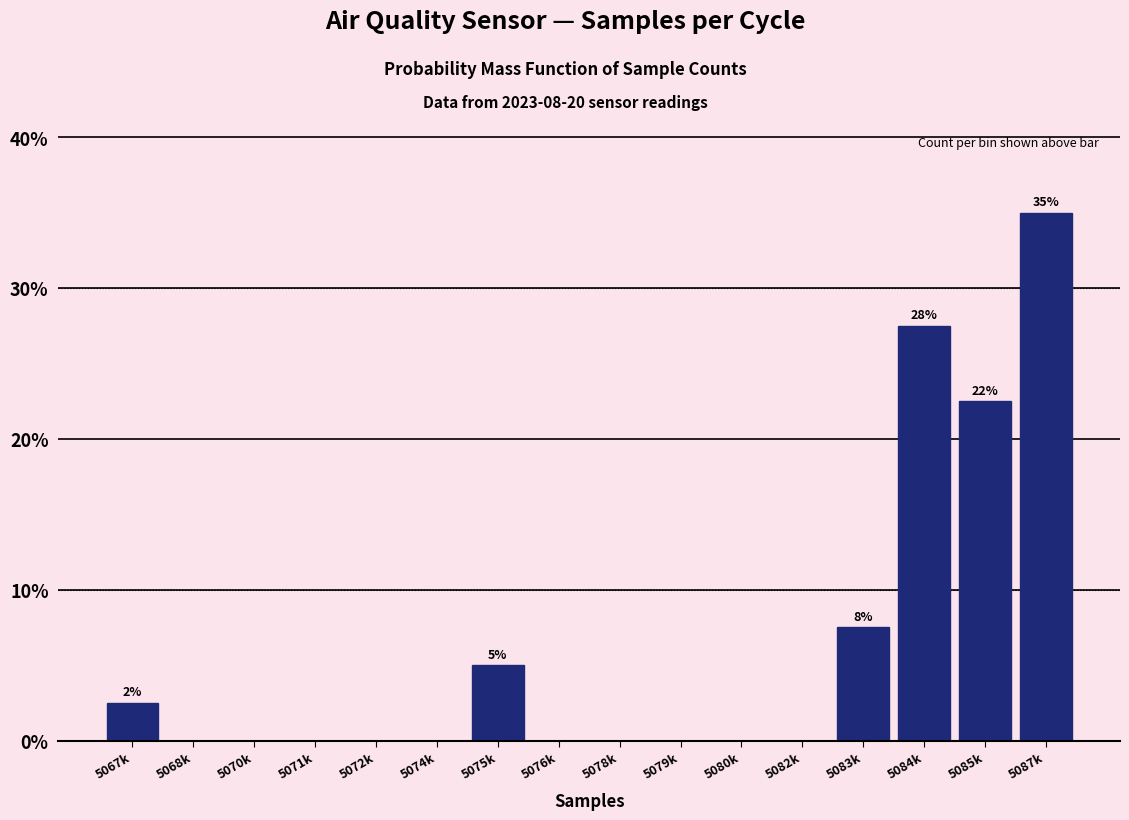

Reading left to right, list all the values displayed in this chart.

5067k=2.5	5068k=0.0	5070k=0.0	5071k=0.0	5072k=0.0	5074k=0.0	5075k=5.0	5076k=0.0	5078k=0.0	5079k=0.0	5080k=0.0	5082k=0.0	5083k=7.5	5084k=27.5	5085k=22.5	5087k=35.0